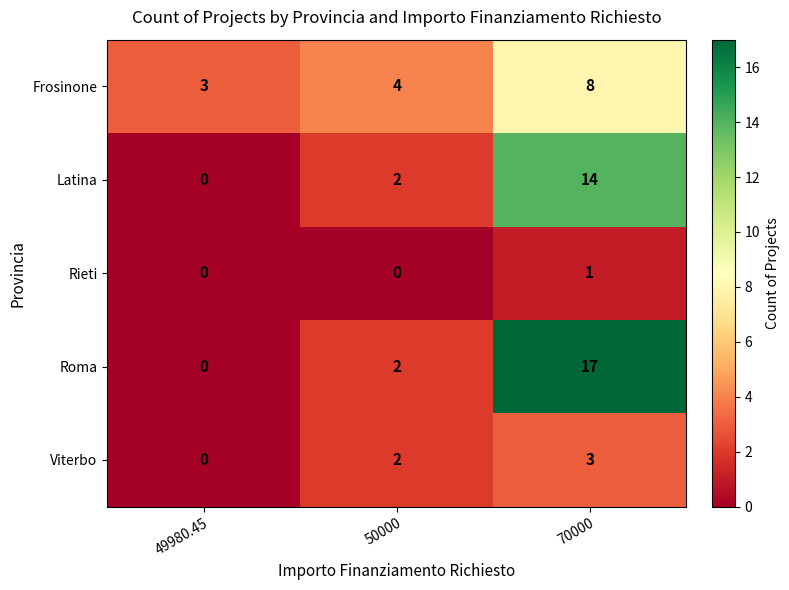

Reading left to right, list all the values displayed in this chart.

Frosinone: 49980.45=3	50000=4	70000=8
Latina: 49980.45=0	50000=2	70000=14
Rieti: 49980.45=0	50000=0	70000=1
Roma: 49980.45=0	50000=2	70000=17
Viterbo: 49980.45=0	50000=2	70000=3